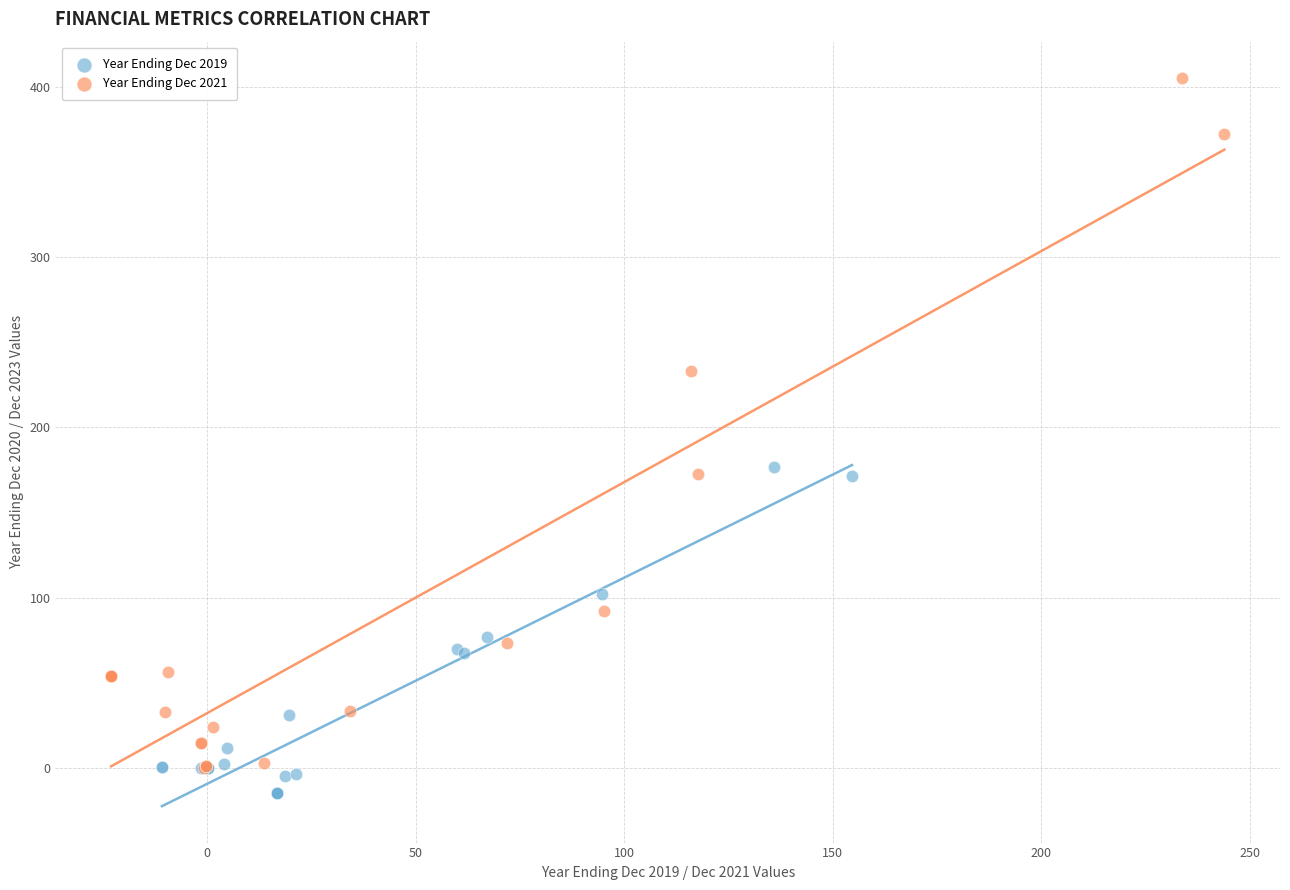

Which series has the widest spread of Y values?

Year Ending Dec 2021